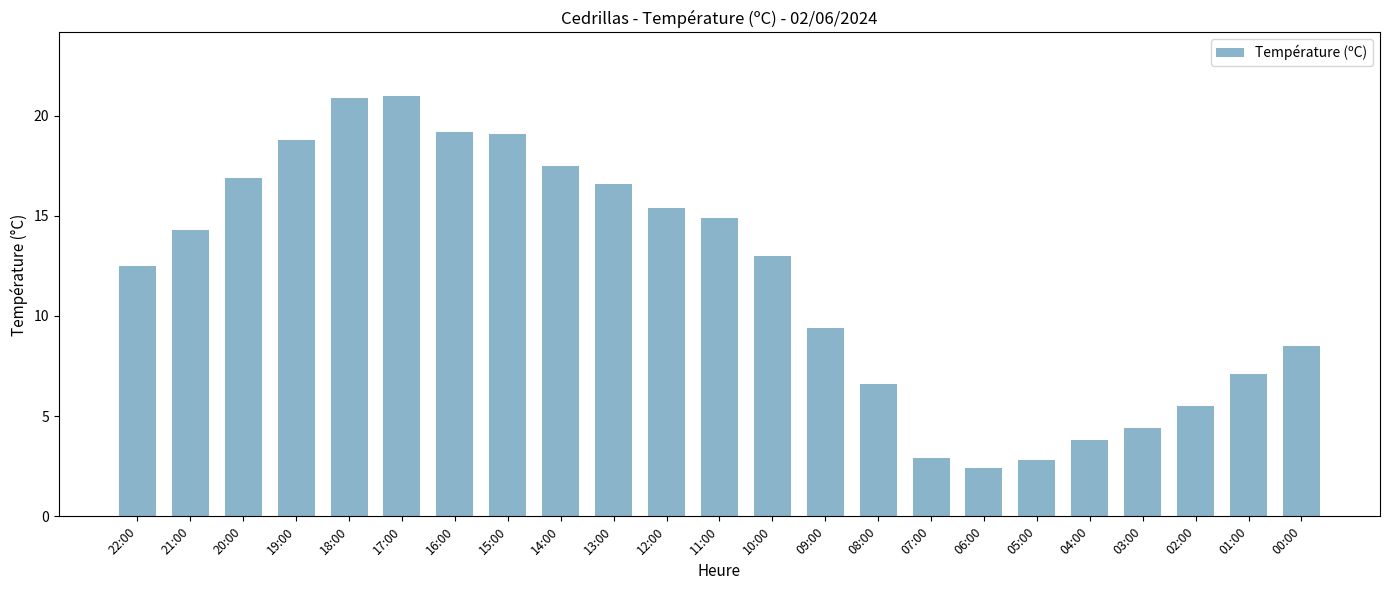

What is the sum of the values at 03:00 and 19:00?

23.2